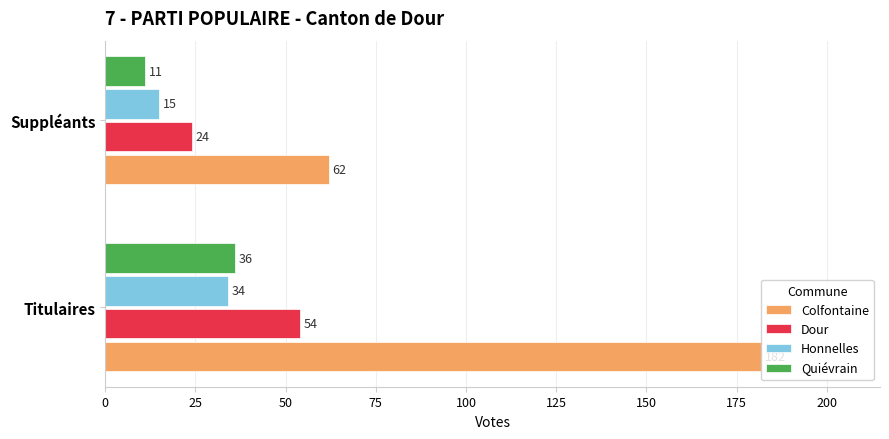

How many categories are shown in the chart?

2